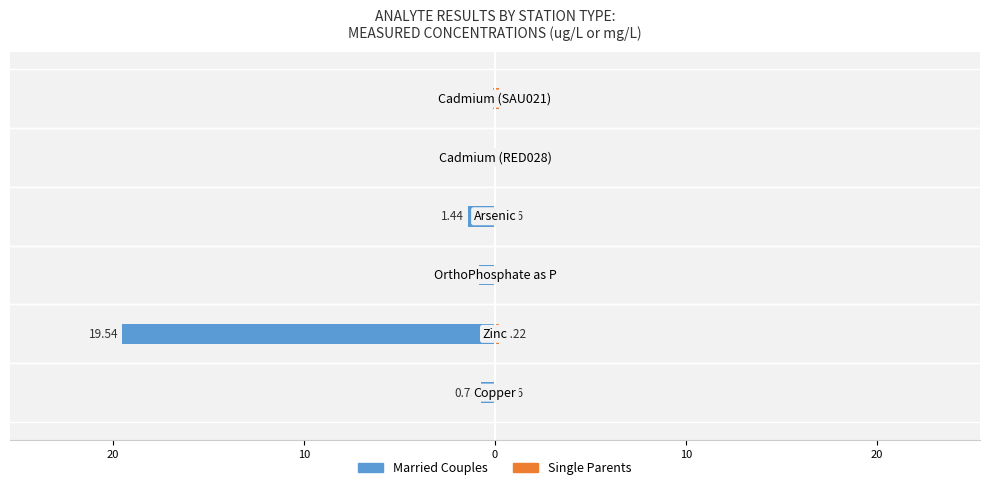

What is the average value of the Married Couples series?

-3.8